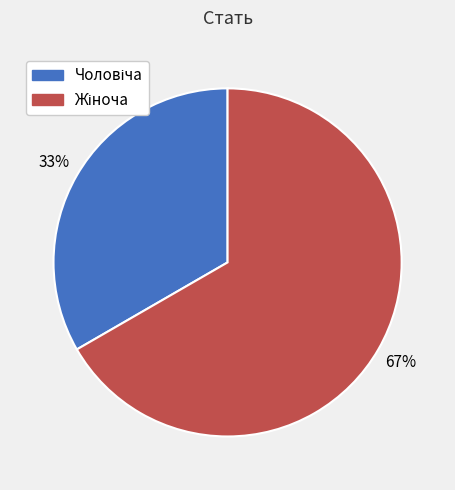

To the nearest percent, what is the average slice percentage?

50%